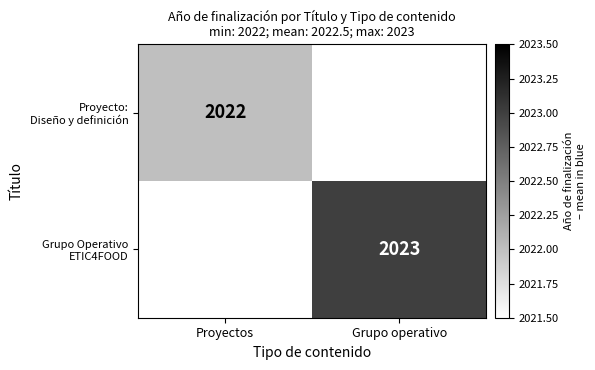

Is the value of Proyecto: Diseño y definición at Grupo operativo greater than the value of Grupo Operativo ETIC4FOOD at Grupo operativo?

No